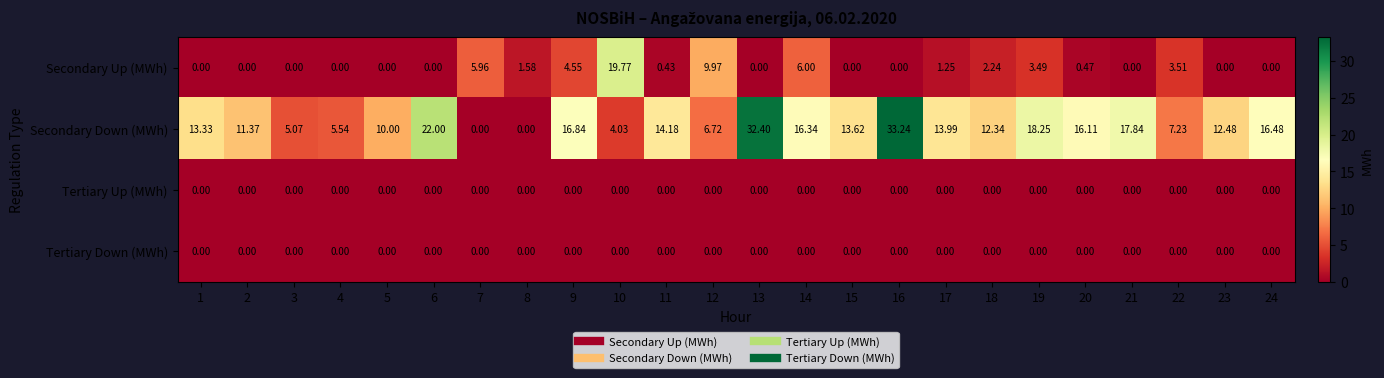

Which series changed the most between 9 and 17?

Secondary Up (MWh)